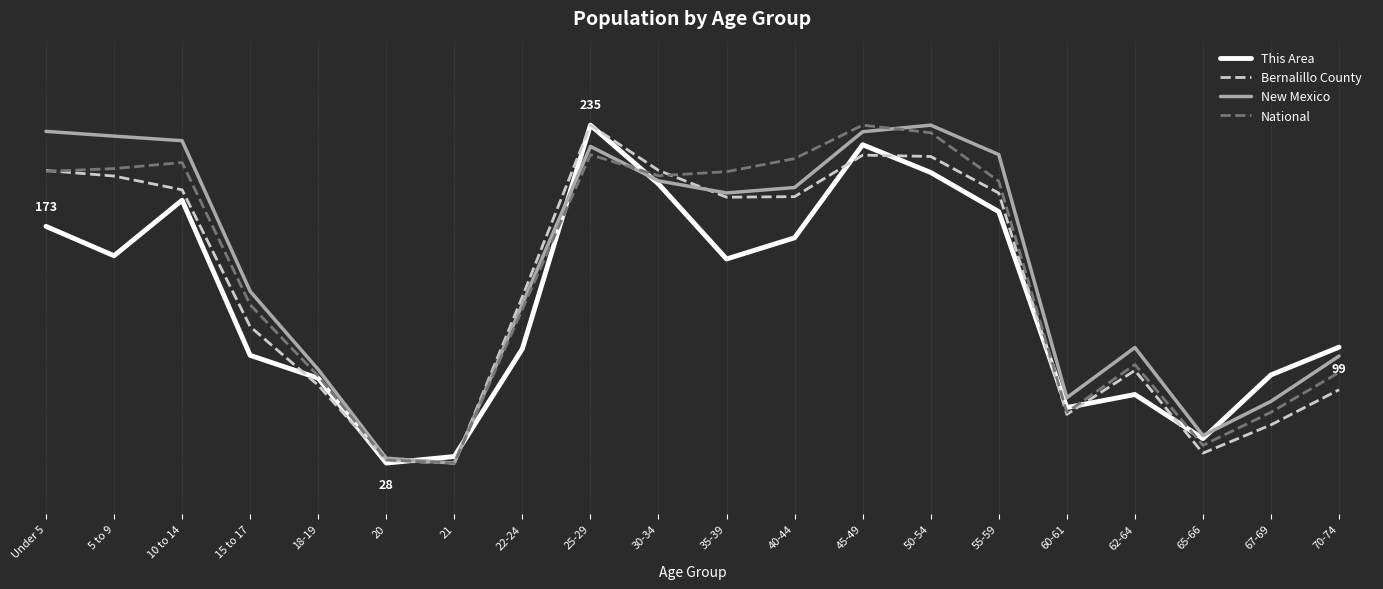

Is this an area chart (filled region under the line)?

No